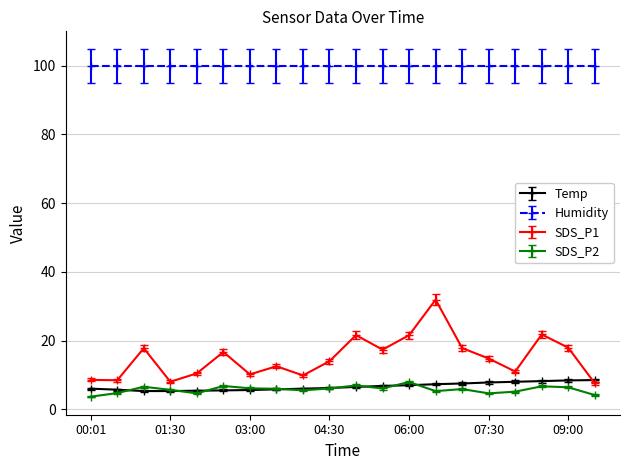

Which series has the largest total across all categories?

Humidity